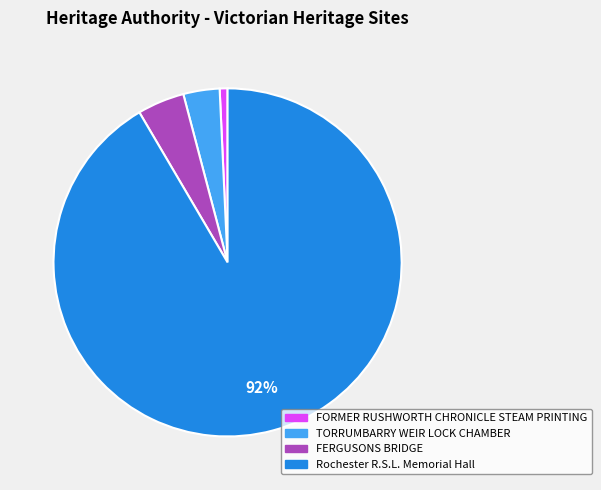

What is the ratio of the value at FORMER RUSHWORTH CHRONICLE STEAM PRINTING to the value at FERGUSONS BRIDGE?

0.2